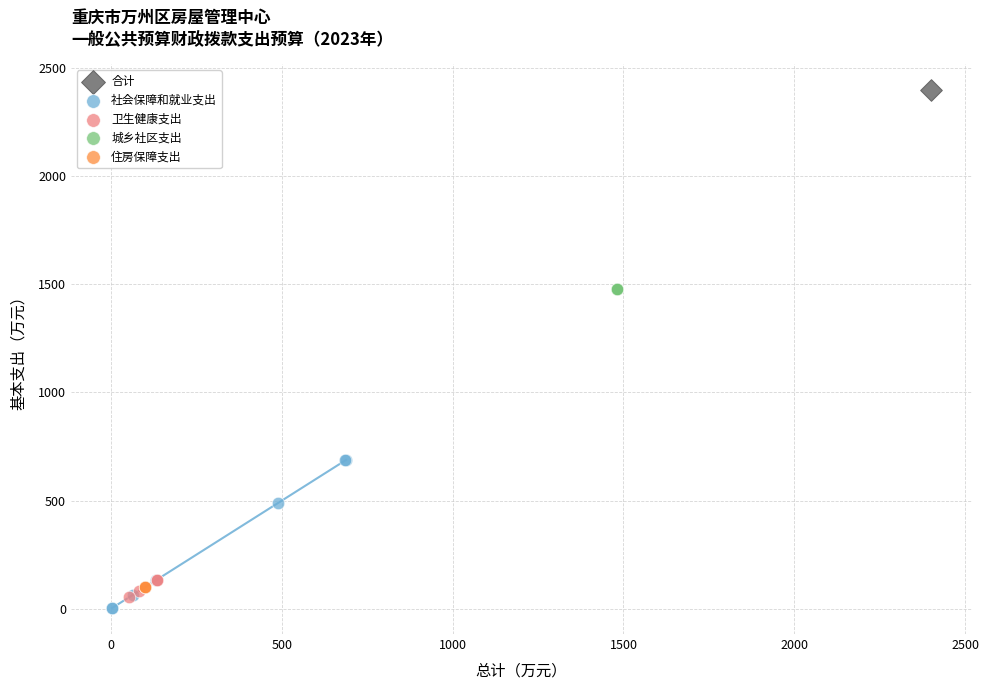

Which series contains the lowest Y value?

社会保障和就业支出